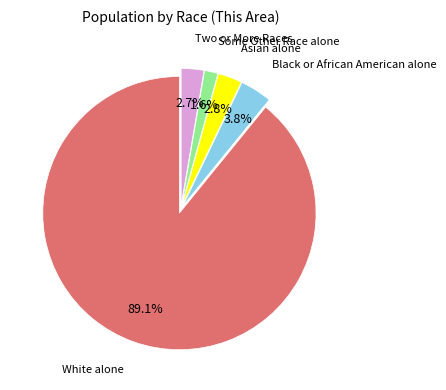

Count the number of slices in the pie.

5